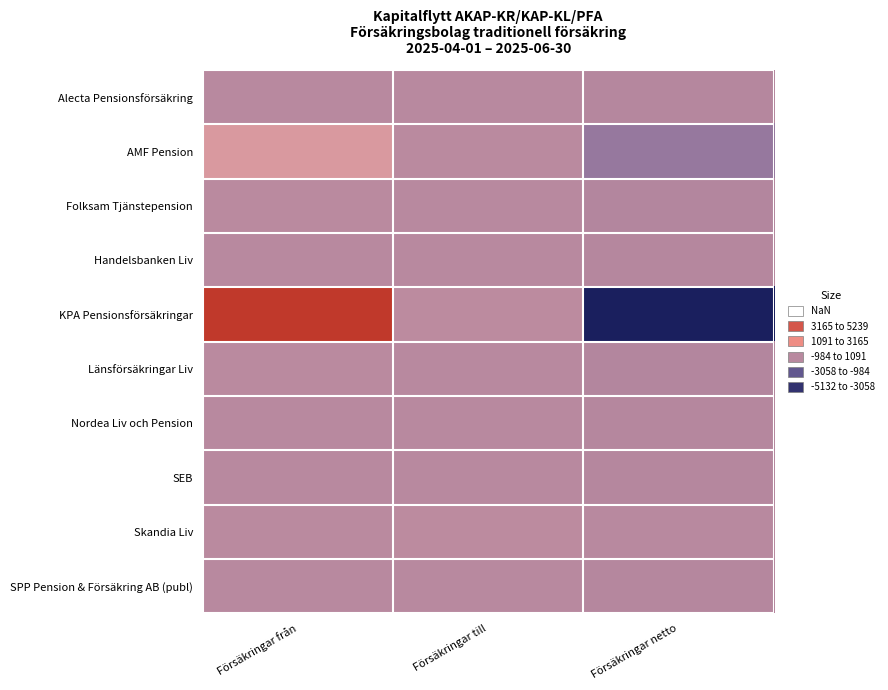

Reading left to right, transcribe all the data shown in this chart.

Alecta Pensionsförsäkring: Försäkringar från=33	Försäkringar till=14	Försäkringar netto=-19
AMF Pension: Försäkringar från=587	Försäkringar till=50	Försäkringar netto=-537
Folksam Tjänstepension: Försäkringar från=44	Försäkringar till=0	Försäkringar netto=-44
Handelsbanken Liv: Försäkringar från=17	Försäkringar till=0	Försäkringar netto=-17
KPA Pensionsförsäkringar: Försäkringar från=5239	Försäkringar till=107	Försäkringar netto=-5132
Länsförsäkringar Liv: Försäkringar från=55	Försäkringar till=0	Försäkringar netto=-55
Nordea Liv och Pension: Försäkringar från=25	Försäkringar till=0	Försäkringar netto=-25
SEB: Försäkringar från=14	Försäkringar till=0	Försäkringar netto=-14
Skandia Liv: Försäkringar från=47	Försäkringar till=85	Försäkringar netto=38
SPP Pension & Försäkring AB (publ): Försäkringar från=16	Försäkringar till=0	Försäkringar netto=-16